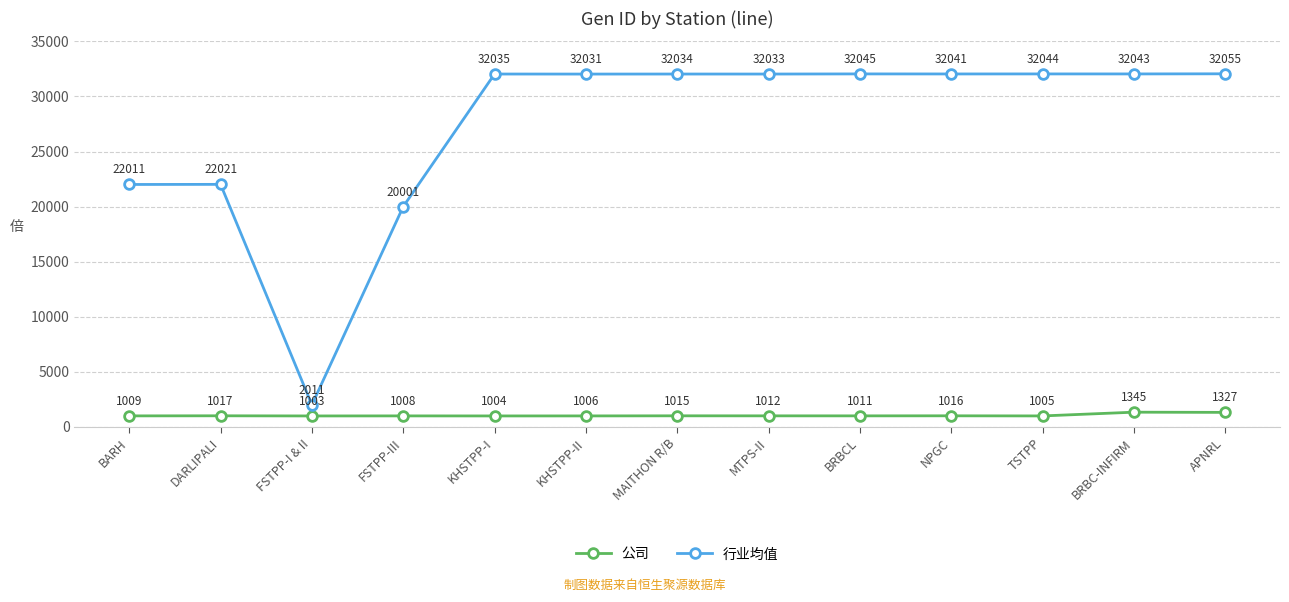

What is the maximum value shown in the chart?

32055